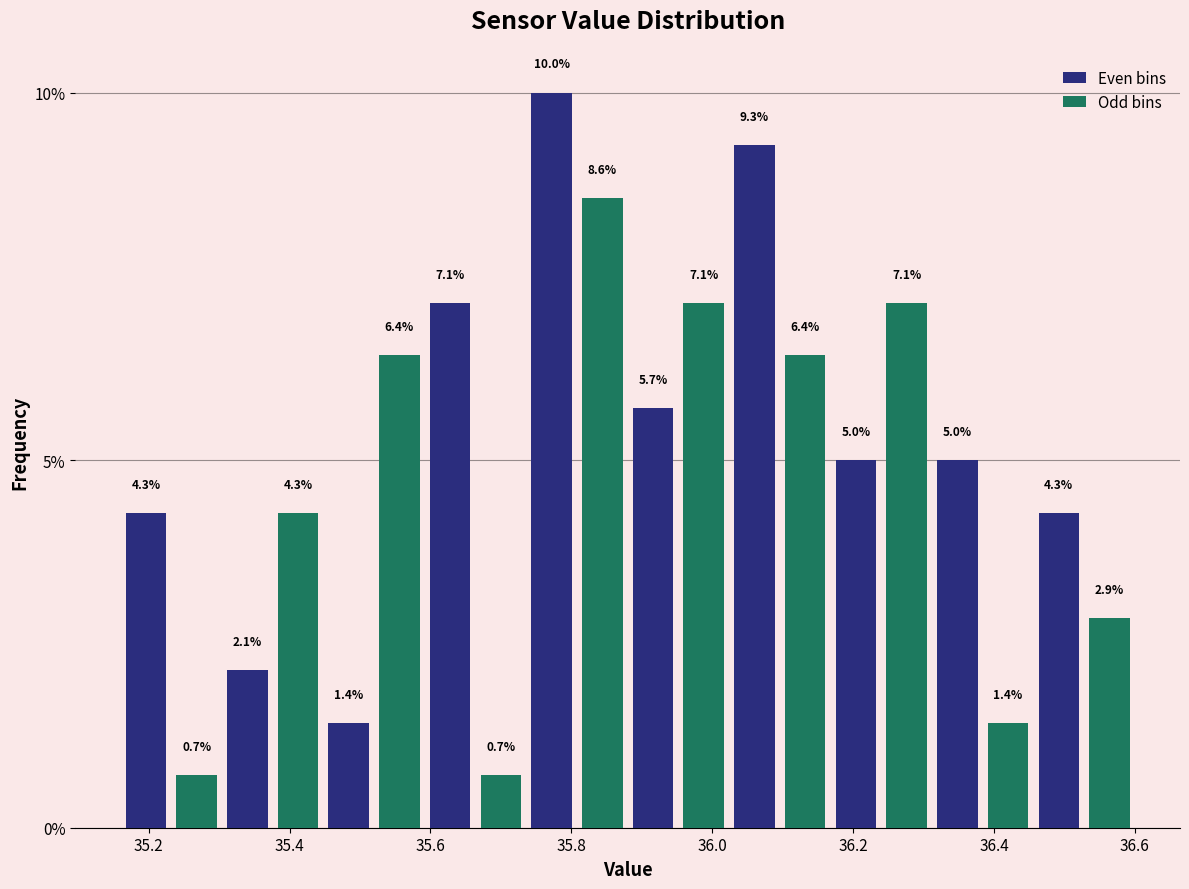

Read against the x-axis, roughly where is the centre of the tallest bar?

35.78